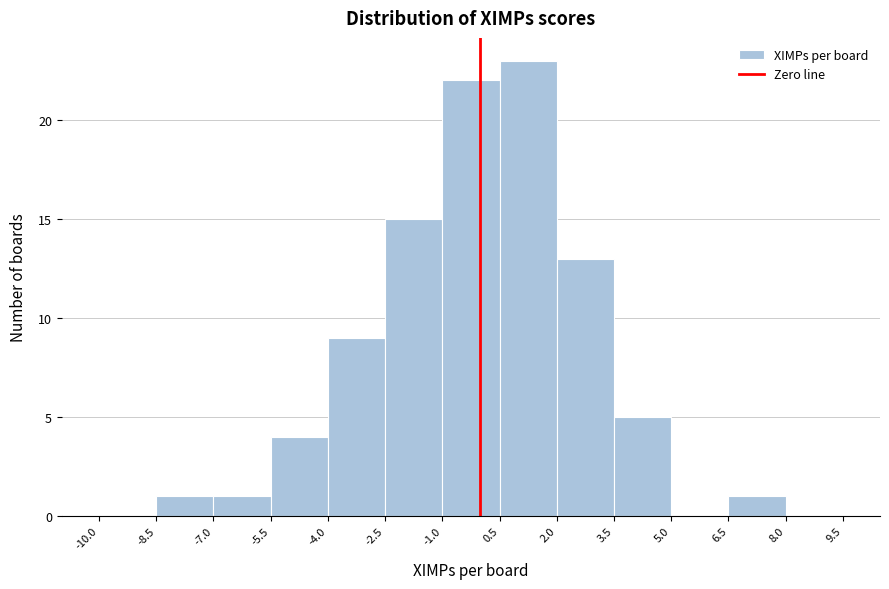

Reading left to right, transcribe this chart: for each bar, give the range it covers on the x-axis and its height. The values are not printed on the chart, so give them approximately, as read against the axis.

-10.0 to -8.5: 0
-8.5 to -7.0: 1
-7.0 to -5.5: 1
-5.5 to -4.0: 4
-4.0 to -2.5: 9
-2.5 to -1.0: 15
-1.0 to 0.5: 22
0.5 to 2.0: 23
2.0 to 3.5: 13
3.5 to 5.0: 5
5.0 to 6.5: 0
6.5 to 8.0: 1
8.0 to 9.5: 0